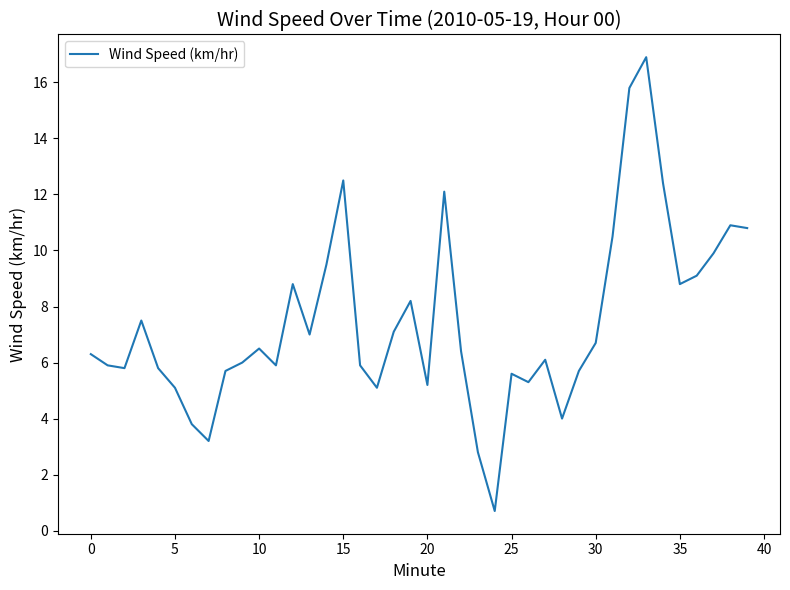

What is the difference between the maximum and minimum values?

16.2